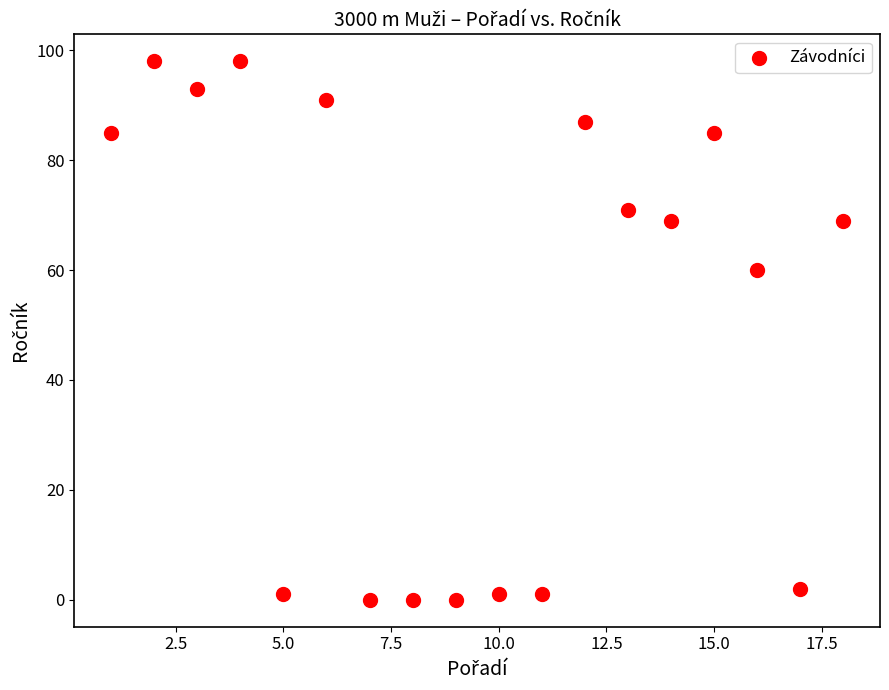

What Y value in the scatter plot is closest to 49?

60